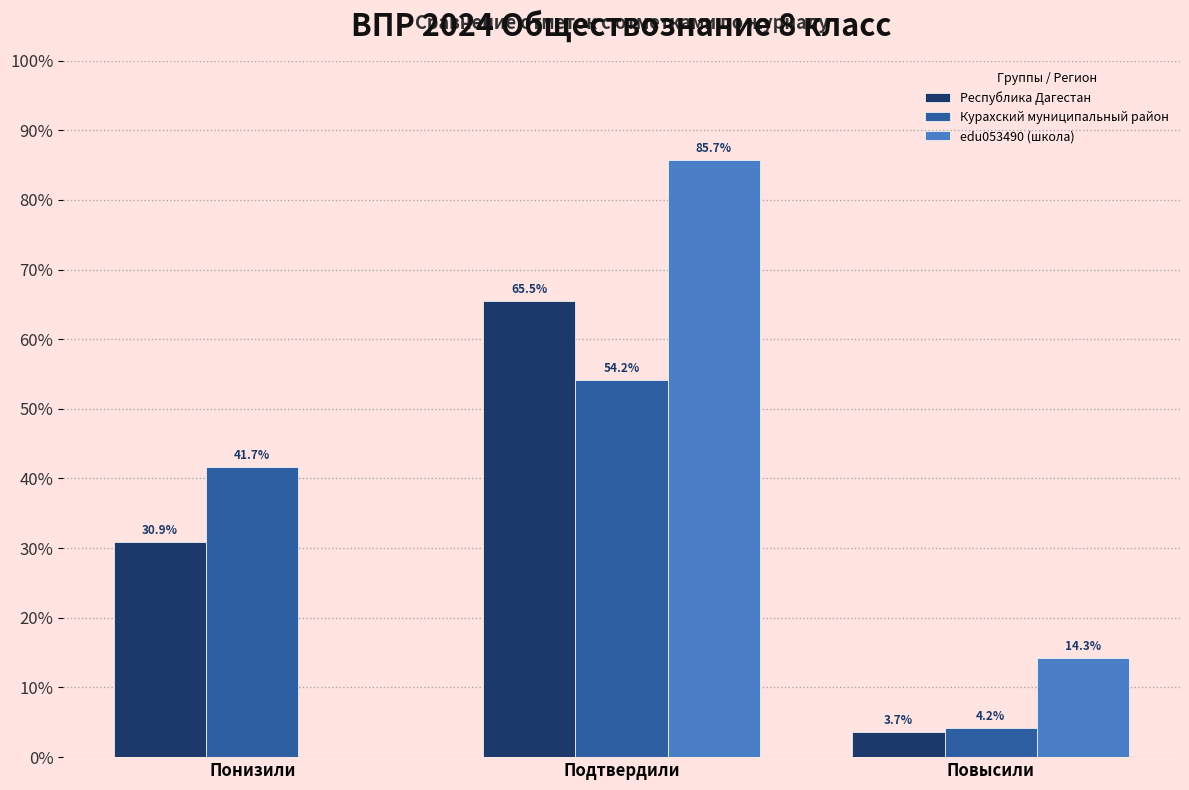

Reading right to left, extract all data points from this chart.

Республика Дагестан: Повысили=3.7	Подтвердили=65.5	Понизили=30.9
Курахский муниципальный район: Повысили=4.2	Подтвердили=54.2	Понизили=41.7
edu053490 (школа): Повысили=14.3	Подтвердили=85.7	Понизили=0.0